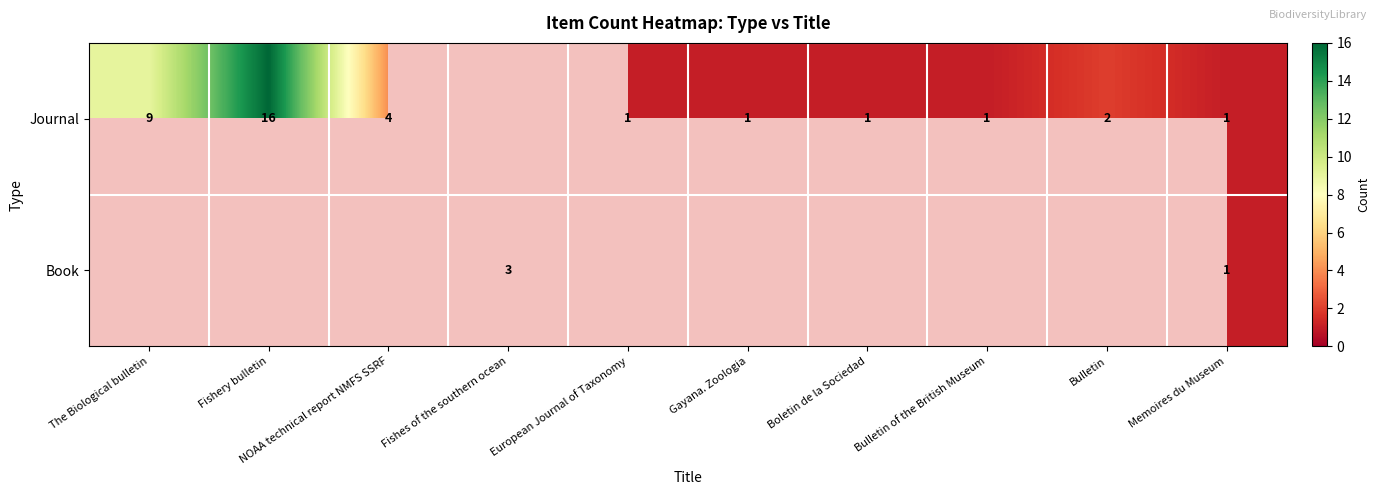

At which category is the sum across all series the highest?

Memoires du Museum